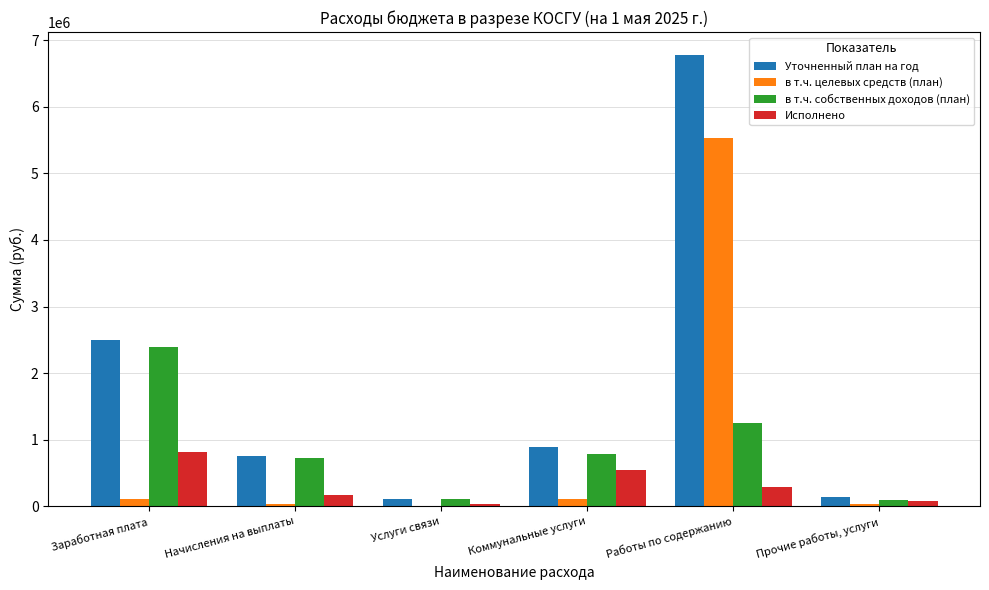

Which series has the largest total across all categories?

Уточненный план на год